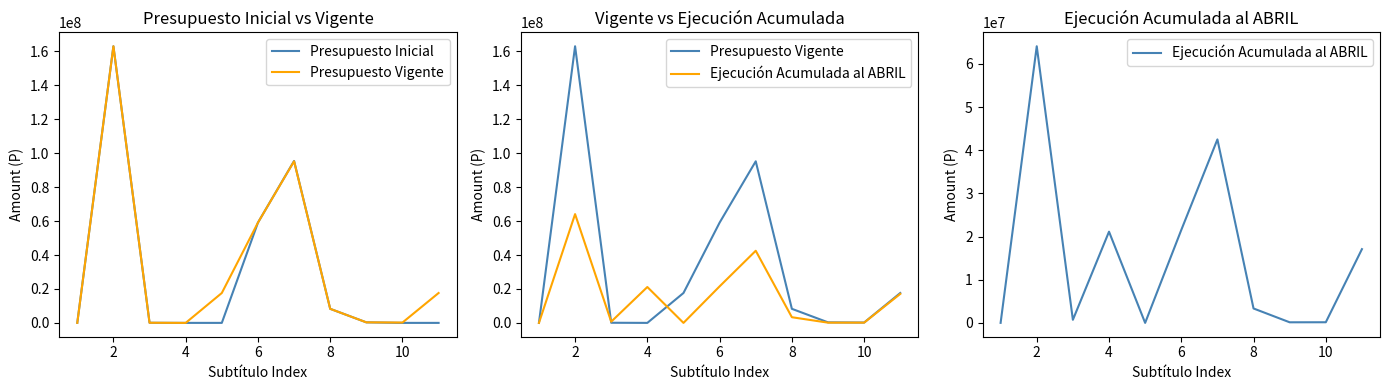

How many distinct data groups are displayed?

3